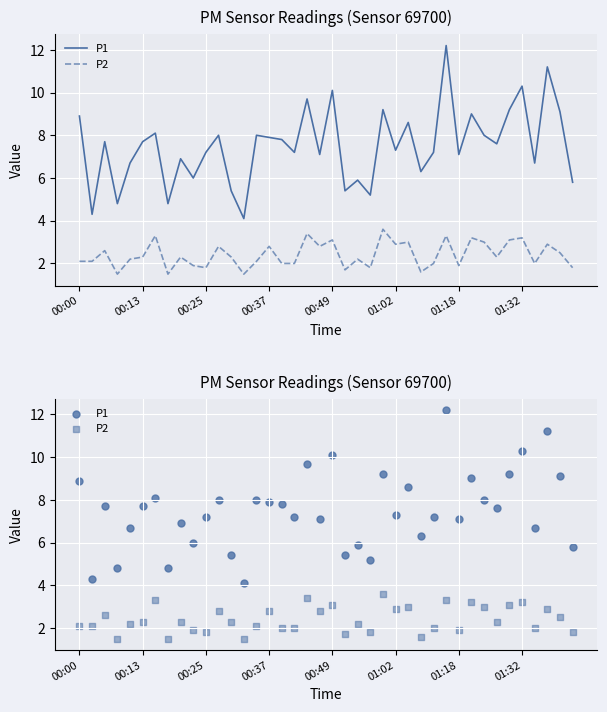

Which series contains the highest Y value?

P1